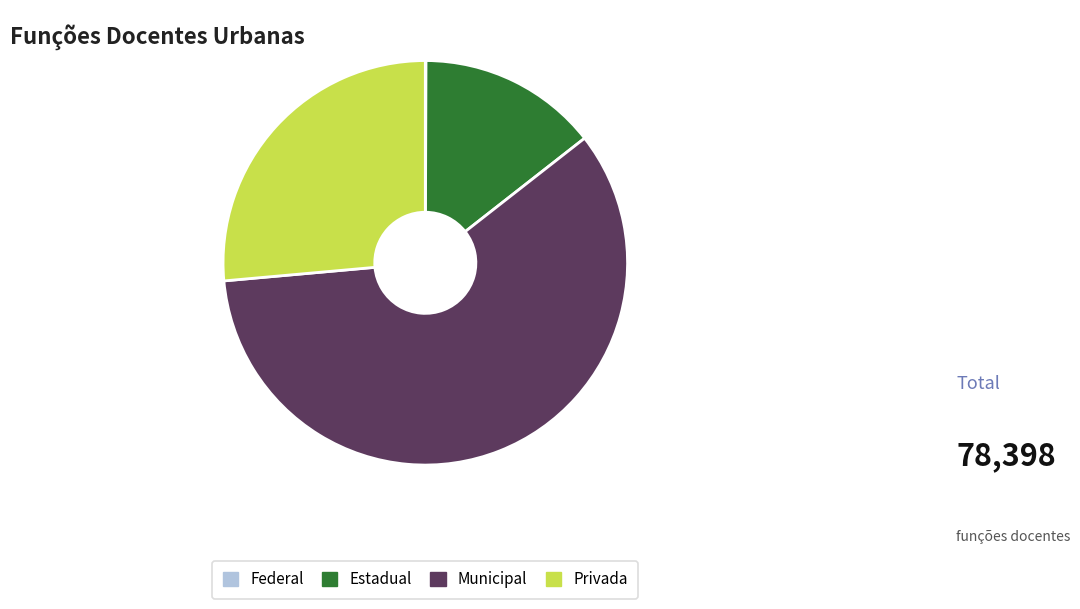

What is the ratio of the value at Privada to the value at Municipal?

0.4